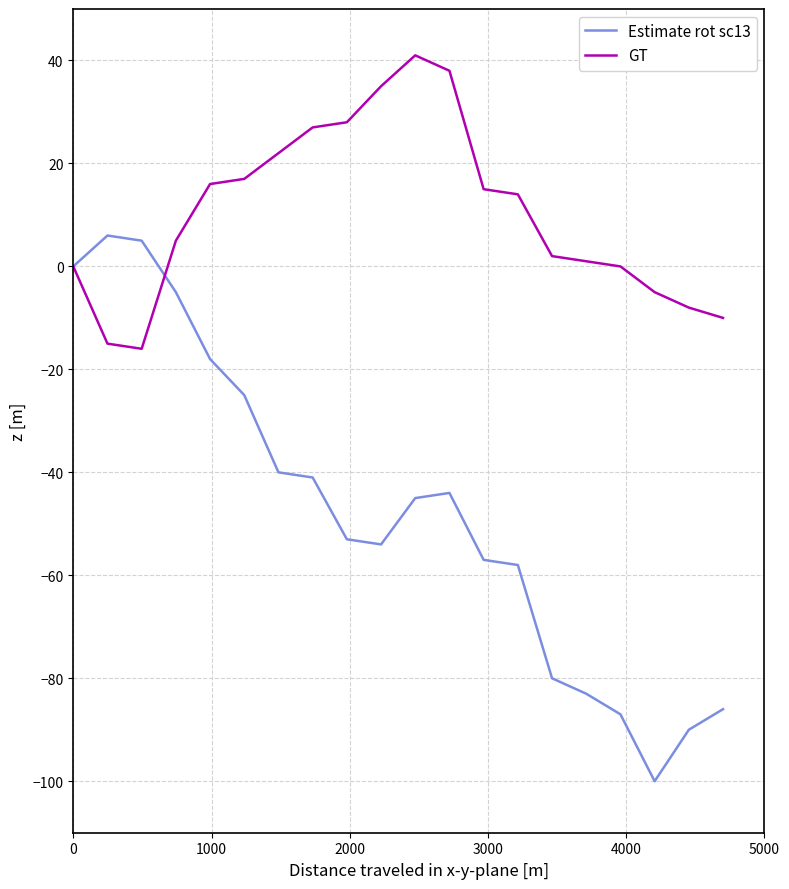

What are all the series names shown in the legend?

Estimate rot sc13, GT